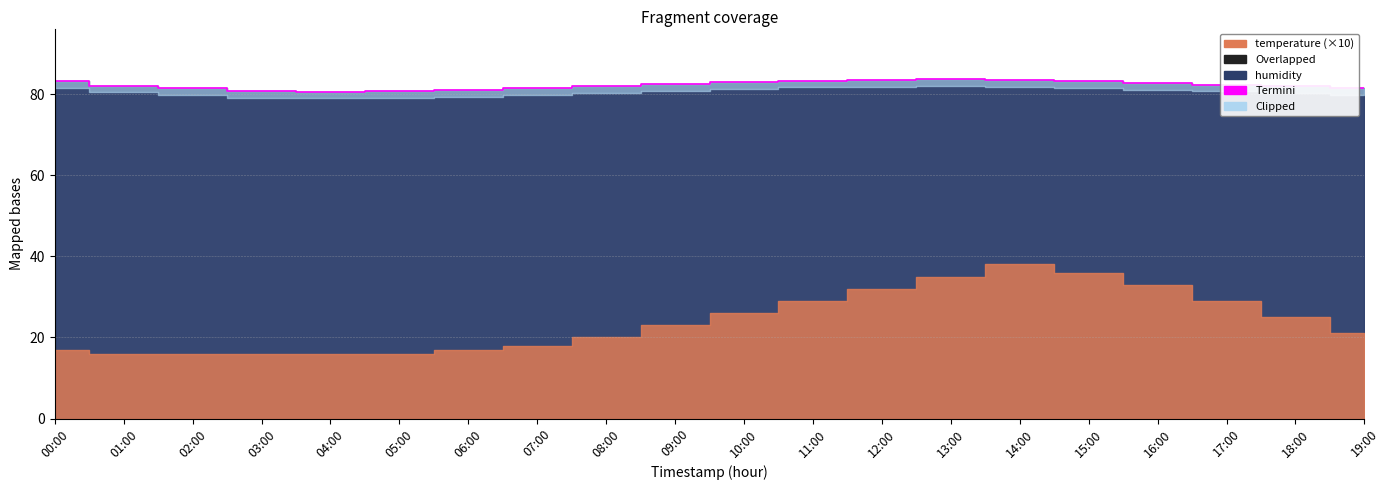

What is the minimum value shown in the chart?

80.6